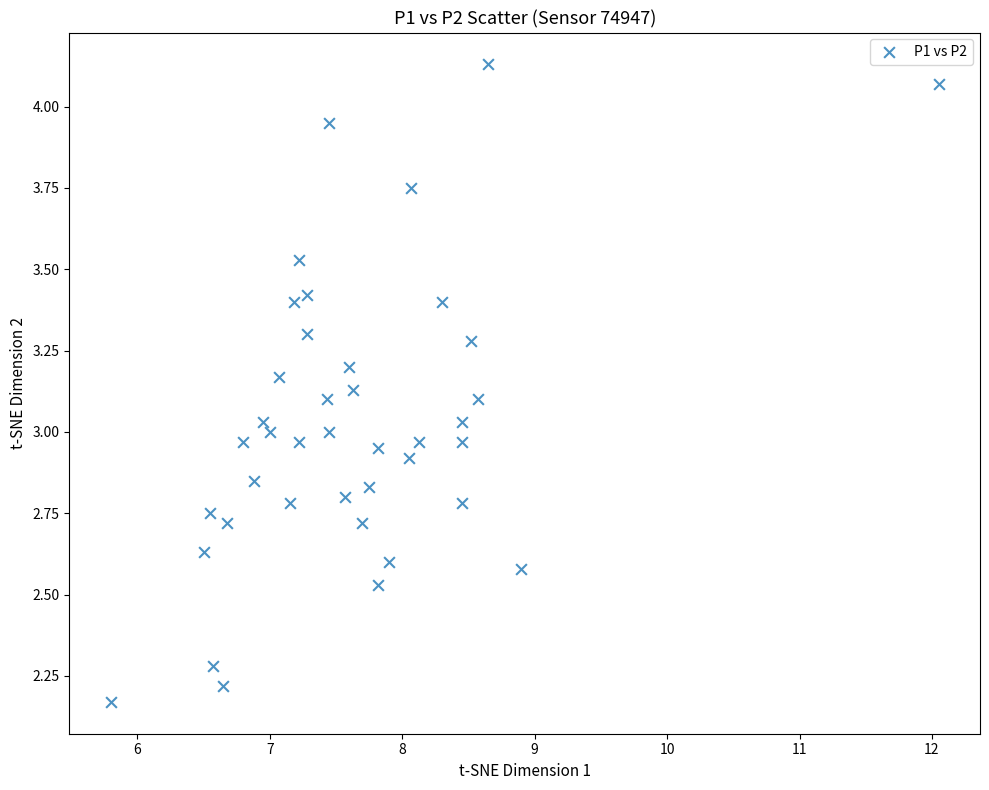

What is the range of X values (max minus min)?

6.3